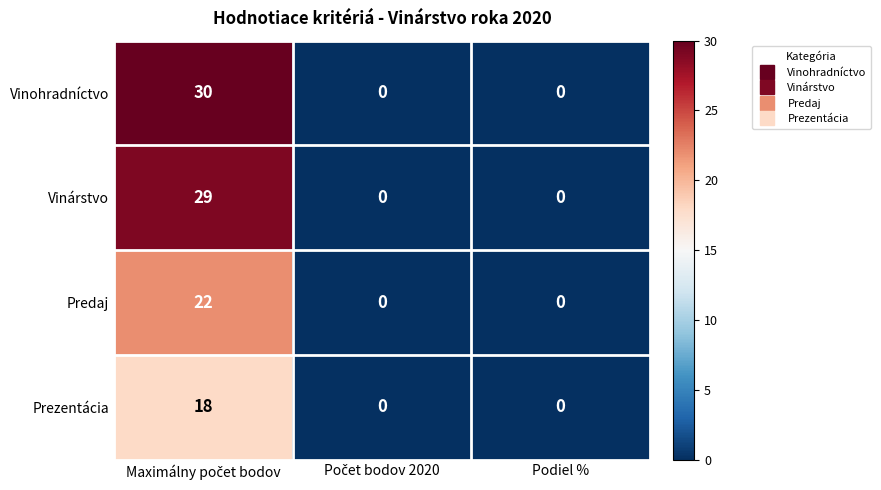

Reading left to right, list all the values displayed in this chart.

Vinohradníctvo: 30	0	0
Vinárstvo: 29	0	0
Predaj: 22	0	0
Prezentácia: 18	0	0